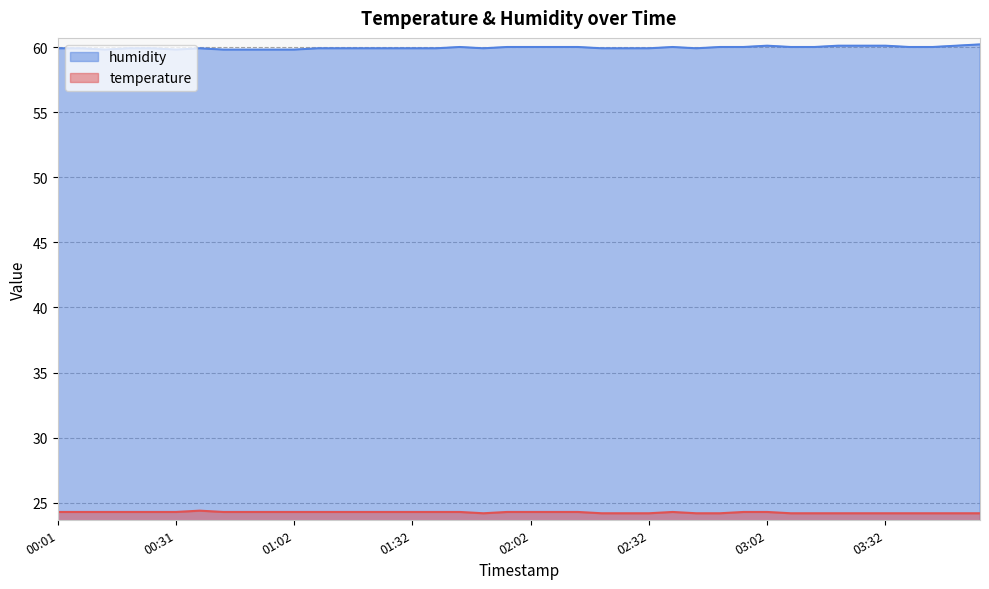

Reading left to right, what are all the values shown in this chart?

temperature: 00:01=24.3	00:07=24.3	00:13=24.3	00:19=24.3	00:25=24.3	00:31=24.3	00:37=24.4	00:43=24.3	00:49=24.3	00:56=24.3	01:02=24.3	01:08=24.3	01:14=24.3	01:20=24.3	01:26=24.3	01:32=24.3	01:38=24.3	01:44=24.3	01:50=24.2	01:56=24.3	02:02=24.3	02:08=24.3	02:14=24.3	02:20=24.2	02:26=24.2	02:32=24.2	02:38=24.3	02:44=24.2	02:50=24.2	02:56=24.3	03:02=24.3	03:08=24.2	03:14=24.2	03:20=24.2	03:26=24.2	03:32=24.2	03:38=24.2	03:44=24.2	03:50=24.2	03:56=24.2
humidity: 00:01=59.9	00:07=59.9	00:13=59.8	00:19=59.9	00:25=59.9	00:31=59.8	00:37=59.9	00:43=59.8	00:49=59.8	00:56=59.8	01:02=59.8	01:08=59.9	01:14=59.9	01:20=59.9	01:26=59.9	01:32=59.9	01:38=59.9	01:44=60.0	01:50=59.9	01:56=60.0	02:02=60.0	02:08=60.0	02:14=60.0	02:20=59.9	02:26=59.9	02:32=59.9	02:38=60.0	02:44=59.9	02:50=60.0	02:56=60.0	03:02=60.1	03:08=60.0	03:14=60.0	03:20=60.1	03:26=60.1	03:32=60.1	03:38=60.0	03:44=60.0	03:50=60.1	03:56=60.2